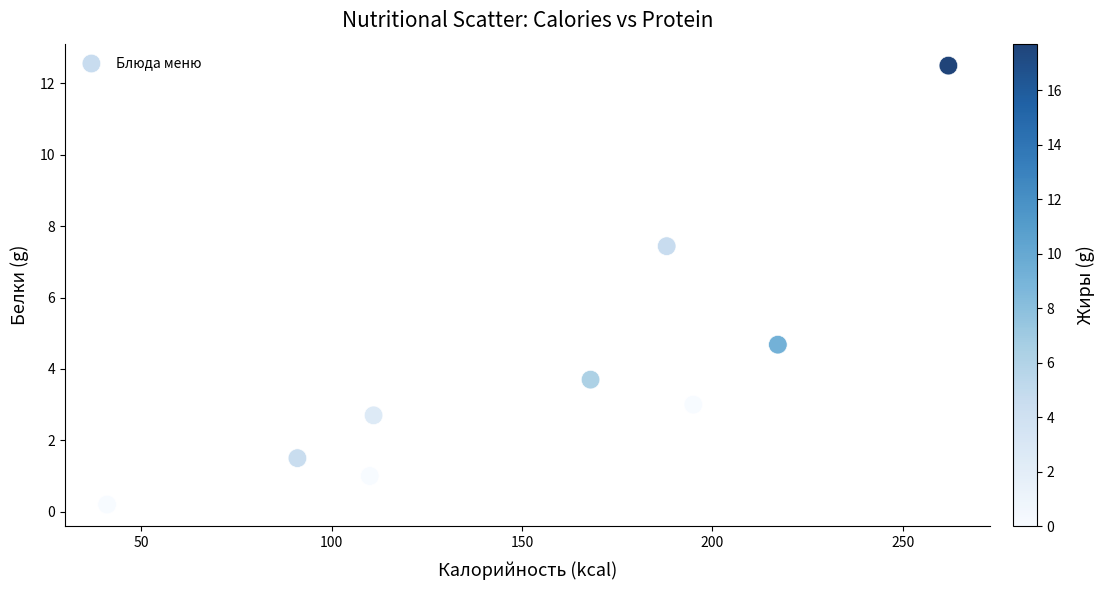

What is the range of Y values (max minus min)?

12.3